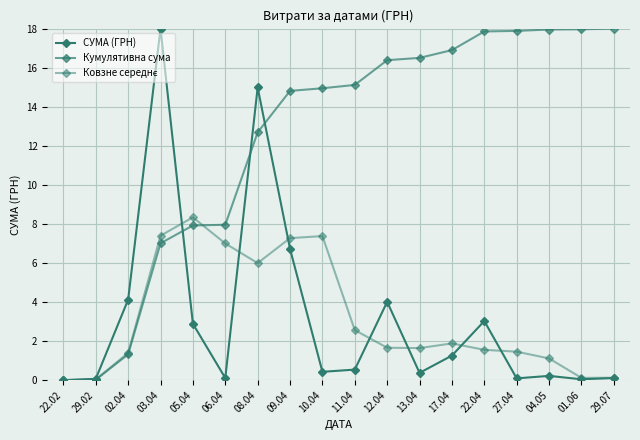

How many series are shown in this chart?

3